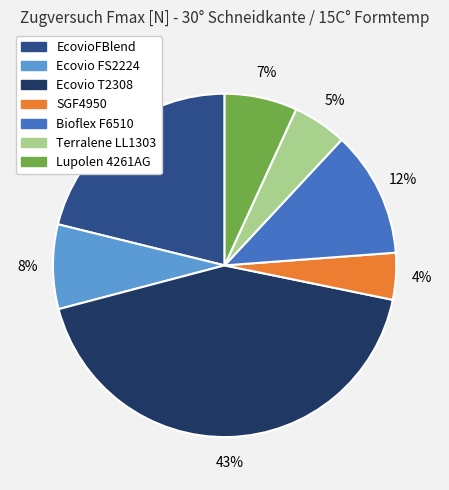

Is SGF4950 the majority of the pie?

No